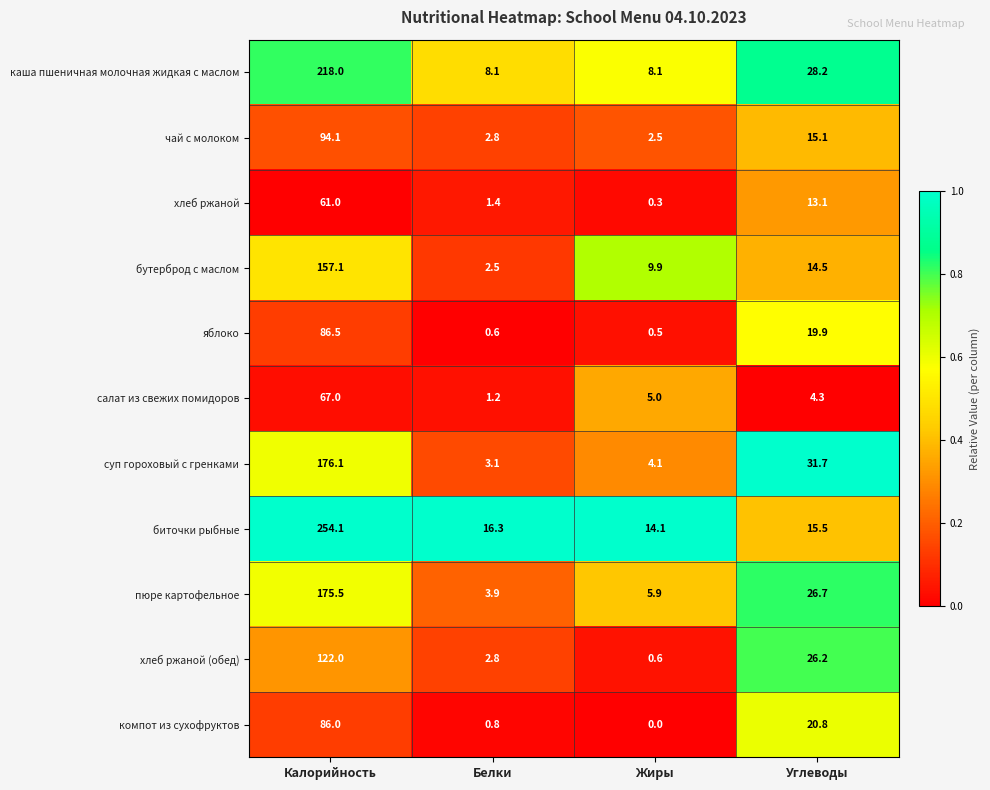

The value of суп гороховый с гренками at Углеводы is 31.7. True or false?

True